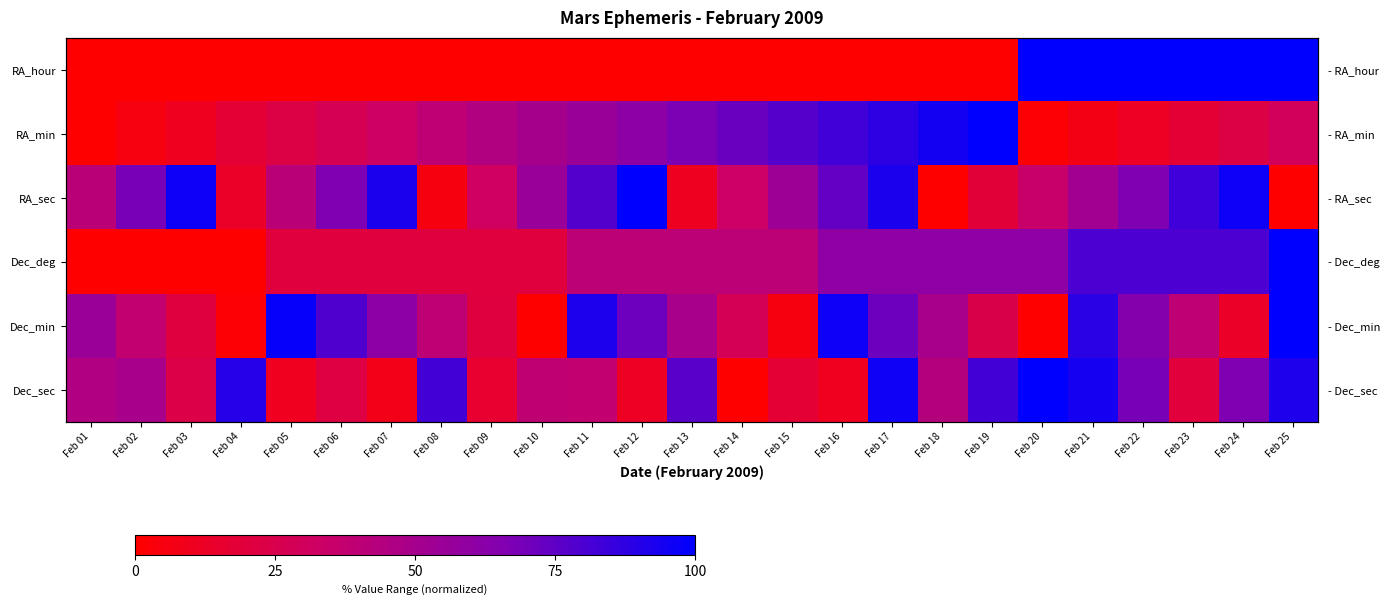

Rank the series by their maximum value, from lowest to highest.

RA_hour, RA_min, RA_sec, Dec_deg, Dec_min, Dec_sec